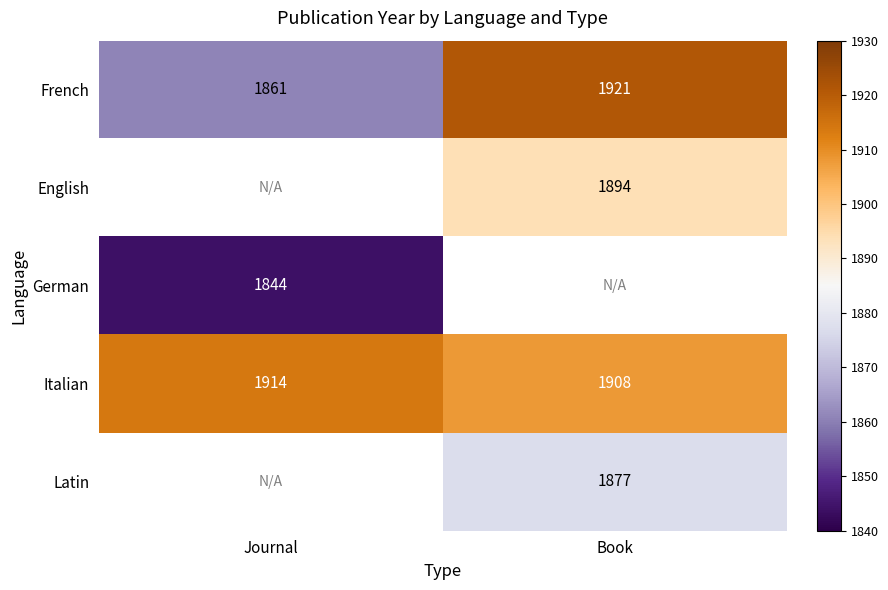

What is the difference between the maximum and minimum values in the Italian series?

6